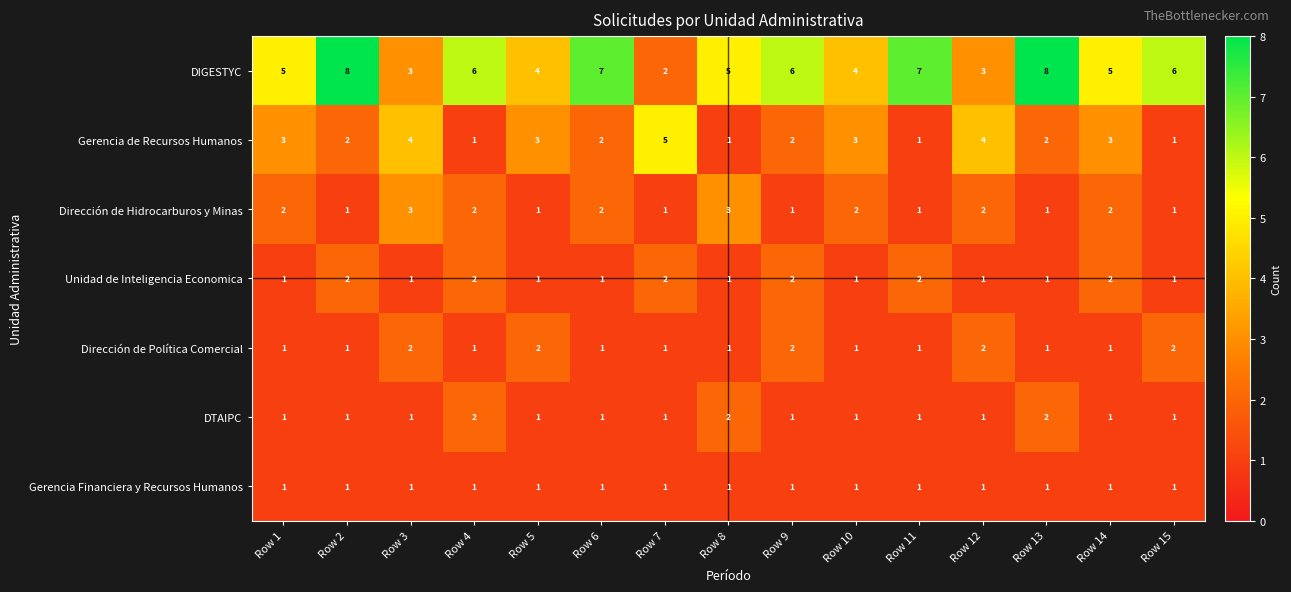

Count the Unidad de Inteligencia Economica values in the range 1 to 2.

15